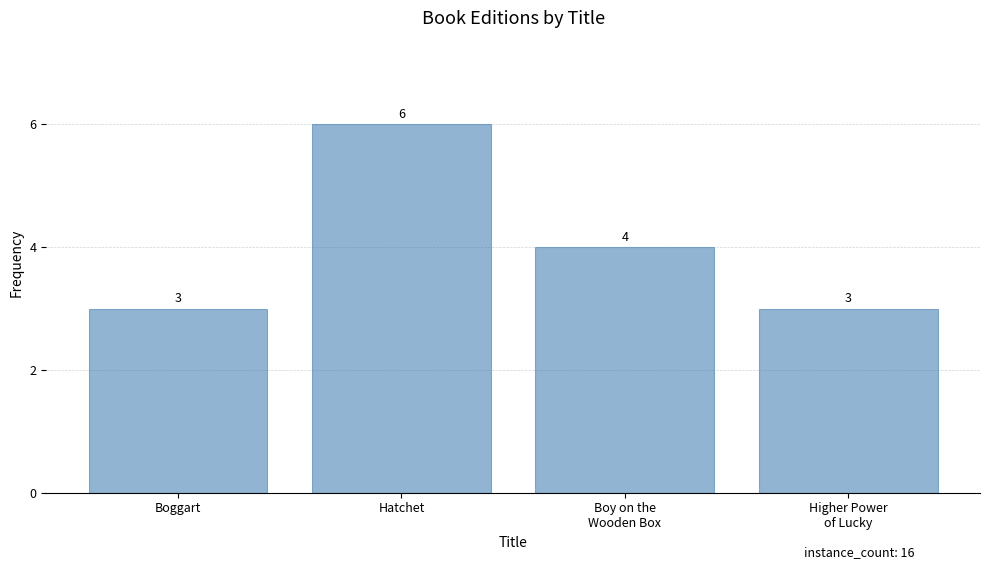

Where is the data nearest to the value 4?

Boy on the
Wooden Box